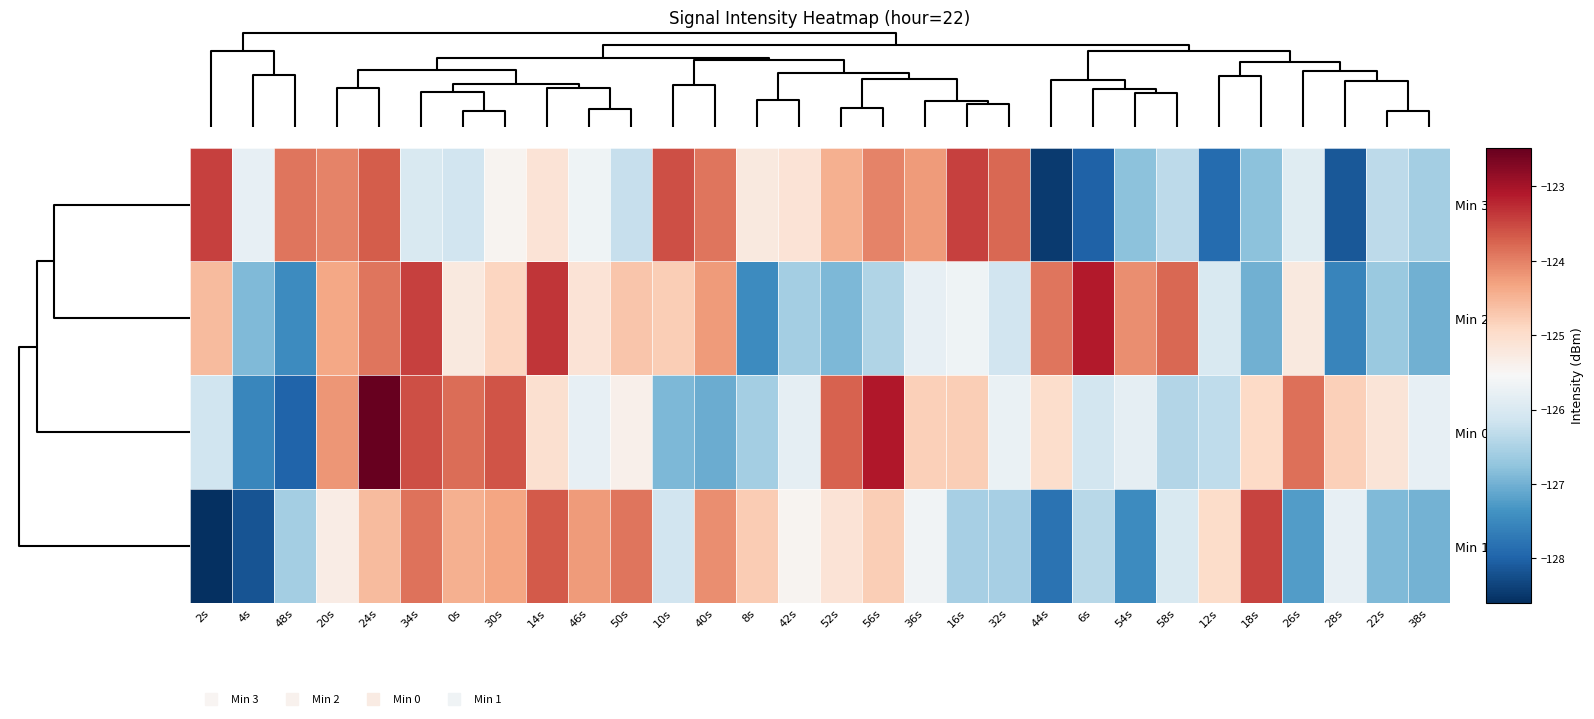

Reading left to right, transcribe all the data shown in this chart.

Min 3: 2s=-123.5	4s=-125.8	48s=-123.9	20s=-124.0	24s=-123.7	34s=-126.0	0s=-126.1	30s=-125.5	14s=-125.1	46s=-125.7	50s=-126.2	10s=-123.6	40s=-123.9	8s=-125.2	42s=-125.1	52s=-124.5	56s=-124.0	36s=-124.2	16s=-123.5	32s=-123.8	44s=-128.5	6s=-128.0	54s=-126.8	58s=-126.3	12s=-127.9	18s=-126.8	26s=-125.9	28s=-128.1	22s=-126.3	38s=-126.6
Min 2: 2s=-124.6	4s=-126.9	48s=-127.5	20s=-124.3	24s=-123.9	34s=-123.5	0s=-125.2	30s=-124.9	14s=-123.3	46s=-125.1	50s=-124.7	10s=-124.8	40s=-124.2	8s=-127.5	42s=-126.6	52s=-126.9	56s=-126.5	36s=-125.8	16s=-125.7	32s=-126.1	44s=-123.9	6s=-123.1	54s=-124.1	58s=-123.8	12s=-126.0	18s=-127.0	26s=-125.2	28s=-127.6	22s=-126.7	38s=-127.0
Min 0: 2s=-126.1	4s=-127.5	48s=-128.0	20s=-124.2	24s=-122.5	34s=-123.6	0s=-123.8	30s=-123.6	14s=-125.1	46s=-125.8	50s=-125.4	10s=-126.9	40s=-127.1	8s=-126.6	42s=-125.8	52s=-123.7	56s=-123.1	36s=-124.8	16s=-124.8	32s=-125.8	44s=-125.0	6s=-126.1	54s=-125.8	58s=-126.4	12s=-126.3	18s=-124.9	26s=-123.9	28s=-124.8	22s=-125.2	38s=-125.8
Min 1: 2s=-128.6	4s=-128.2	48s=-126.6	20s=-125.3	24s=-124.6	34s=-123.9	0s=-124.5	30s=-124.3	14s=-123.7	46s=-124.2	50s=-123.9	10s=-126.1	40s=-124.1	8s=-124.8	42s=-125.5	52s=-125.1	56s=-124.8	36s=-125.7	16s=-126.6	32s=-126.5	44s=-127.8	6s=-126.4	54s=-127.5	58s=-126.0	12s=-125.0	18s=-123.5	26s=-127.2	28s=-125.8	22s=-126.9	38s=-127.0